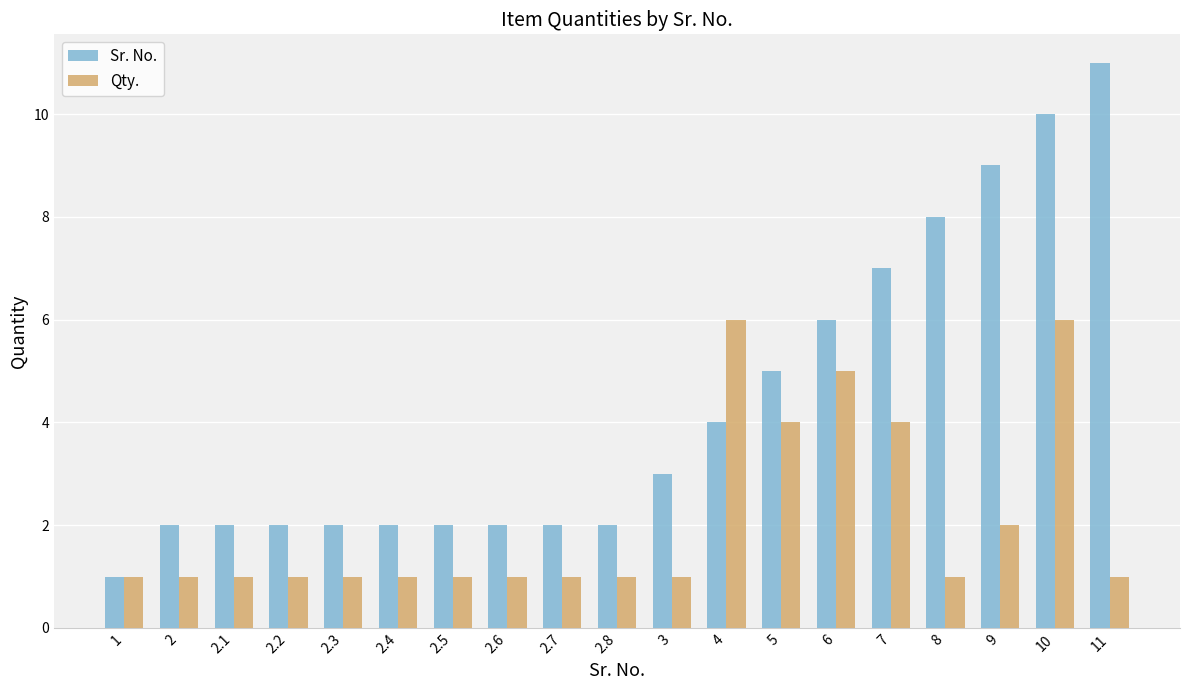

What is the label of the 4th bar from the right?

8